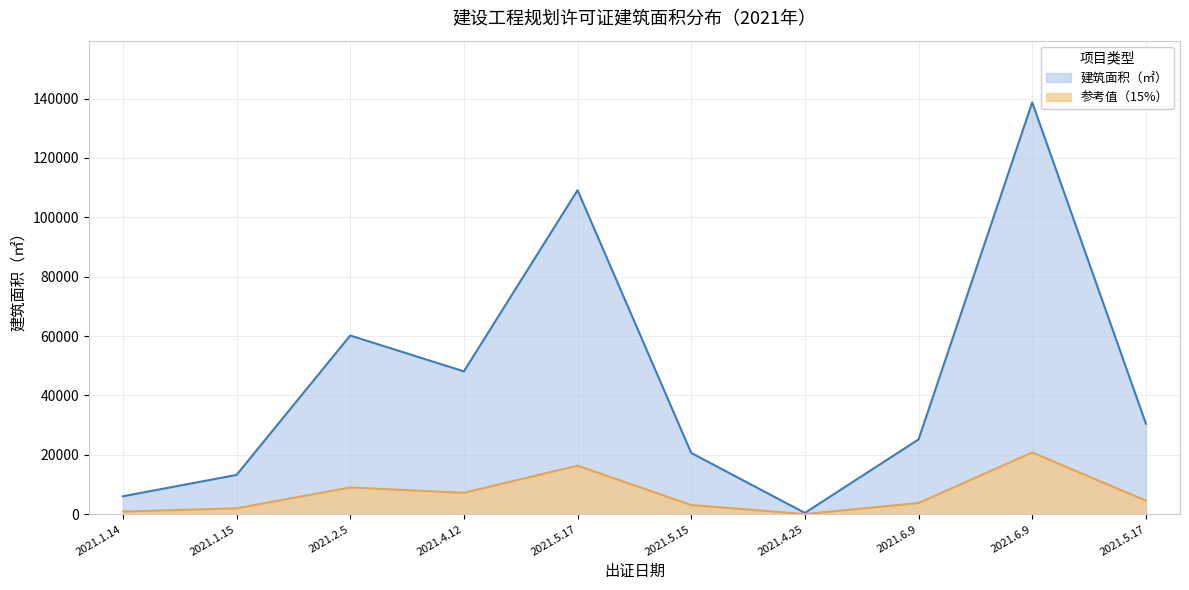

What value does the data have at 2021.5.15?

20639.2